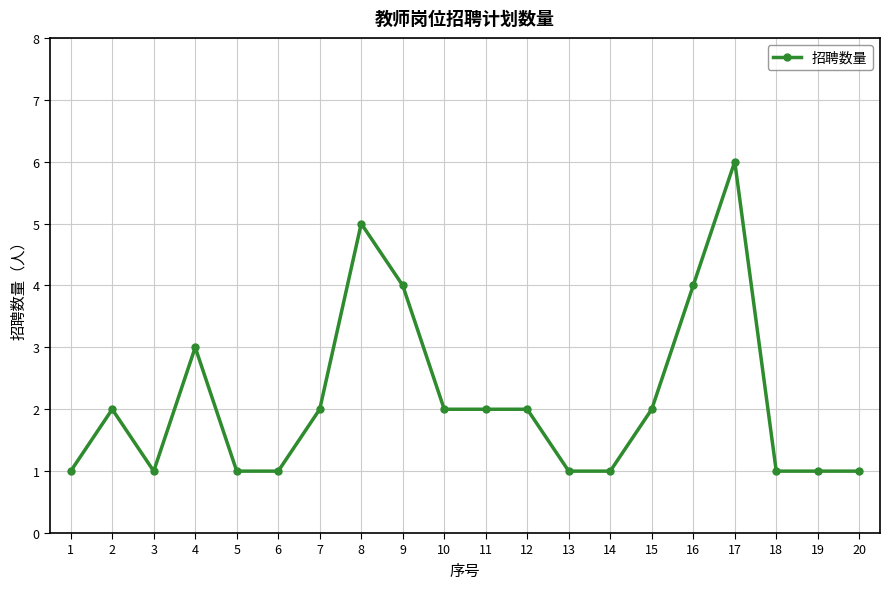

What is the value of the 9th point from the left?

4